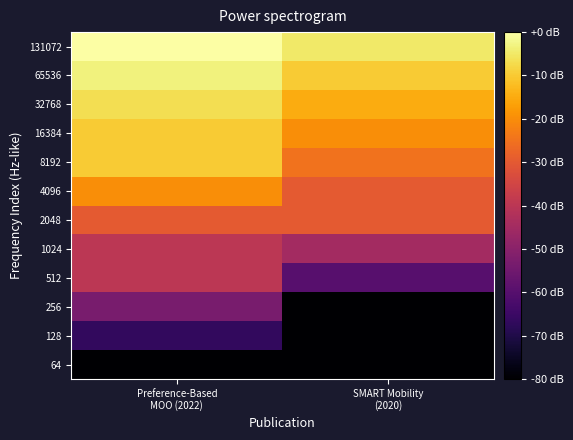

Reading right to left, extract all data points from this chart.

64: SMART Mobility
(2020)=-80.0	Preference-Based
MOO (2022)=-80.0
128: SMART Mobility
(2020)=-80.0	Preference-Based
MOO (2022)=-66.7
256: SMART Mobility
(2020)=-80.0	Preference-Based
MOO (2022)=-53.3
512: SMART Mobility
(2020)=-60.0	Preference-Based
MOO (2022)=-40.0
1024: SMART Mobility
(2020)=-45.0	Preference-Based
MOO (2022)=-40.0
2048: SMART Mobility
(2020)=-30.0	Preference-Based
MOO (2022)=-30.0
4096: SMART Mobility
(2020)=-30.0	Preference-Based
MOO (2022)=-20.0
8192: SMART Mobility
(2020)=-25.0	Preference-Based
MOO (2022)=-10.0
16384: SMART Mobility
(2020)=-20.0	Preference-Based
MOO (2022)=-10.0
32768: SMART Mobility
(2020)=-15.0	Preference-Based
MOO (2022)=-6.7
65536: SMART Mobility
(2020)=-10.0	Preference-Based
MOO (2022)=-3.3
131072: SMART Mobility
(2020)=-5.0	Preference-Based
MOO (2022)=0.0